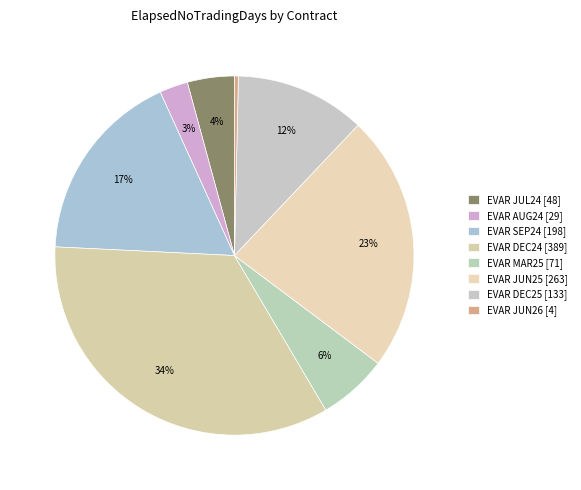

To the nearest percent, what portion does EVAR MAR25 represent?

6%